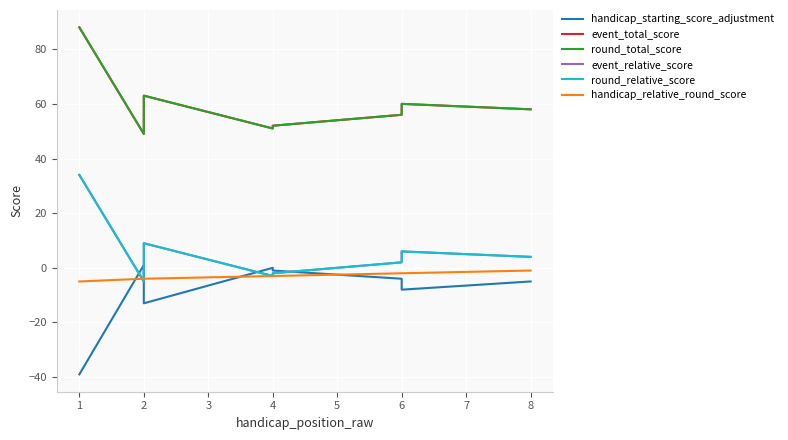

True or false: round_relative_score and round_total_score intersect in this chart.

False